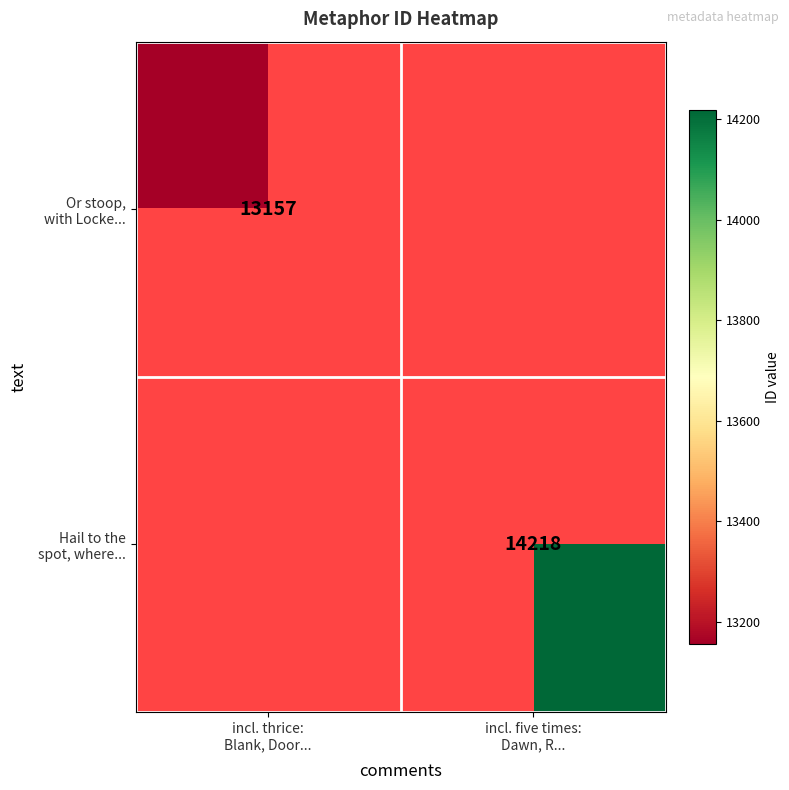

Count the number of data series in this chart.

2